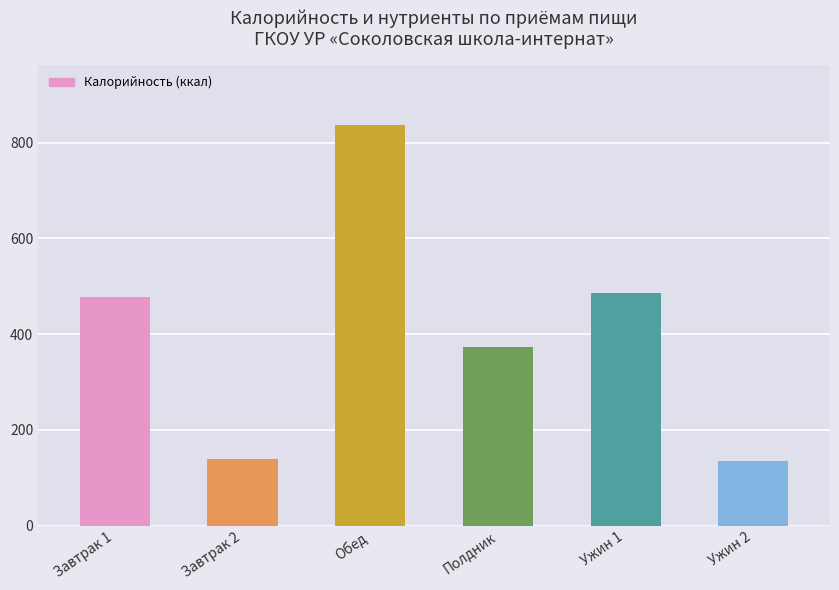

What position from the right is Обед?

4